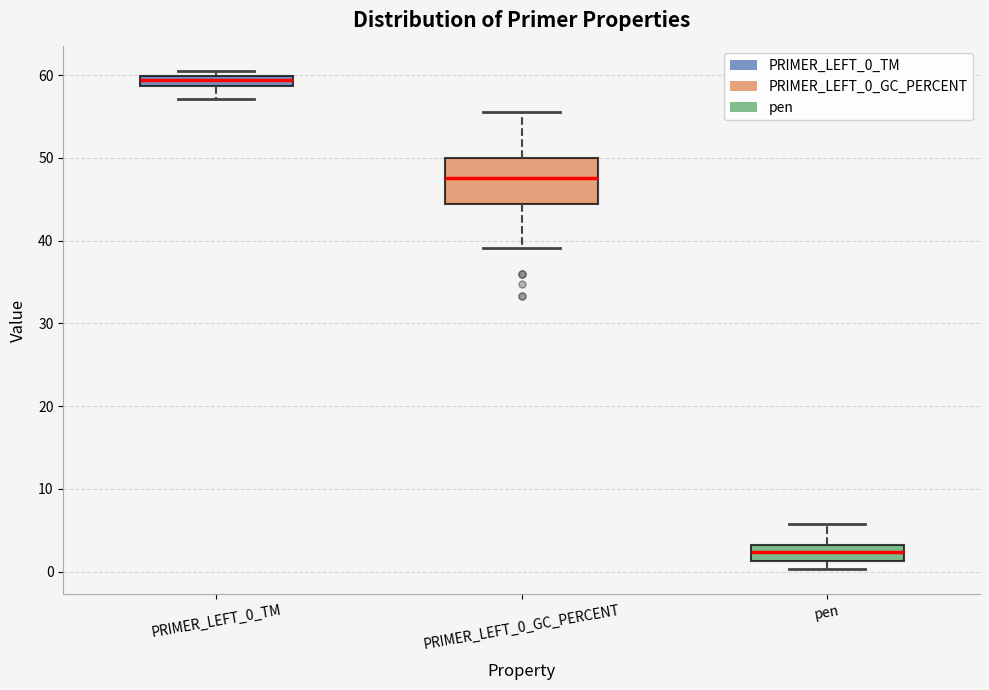

Comparing the boxes themselves (not the whiskers), which one is the tallest?

PRIMER_LEFT_0_GC_PERCENT